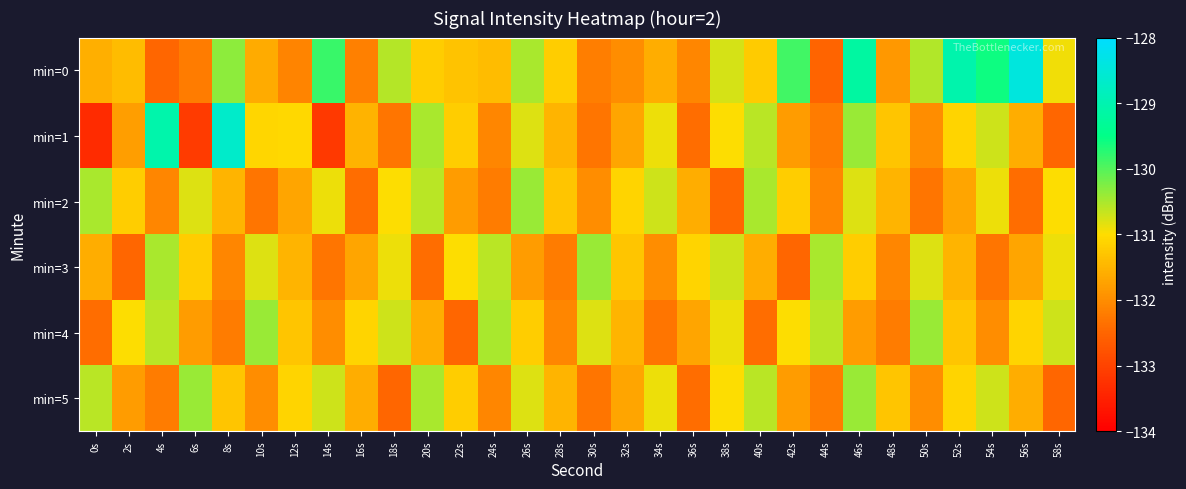

List the series in order of their peak value, highest first.

min=0, min=1, min=2, min=3, min=4, min=5